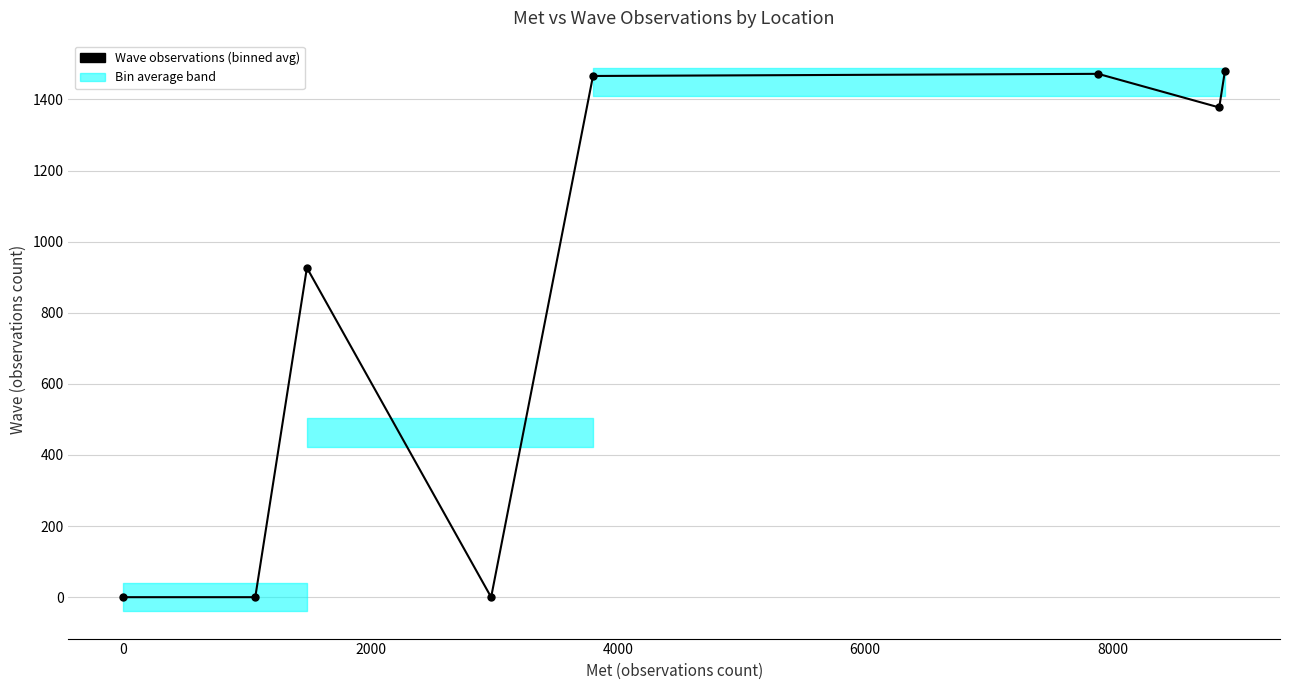

What is the average value?

840.2